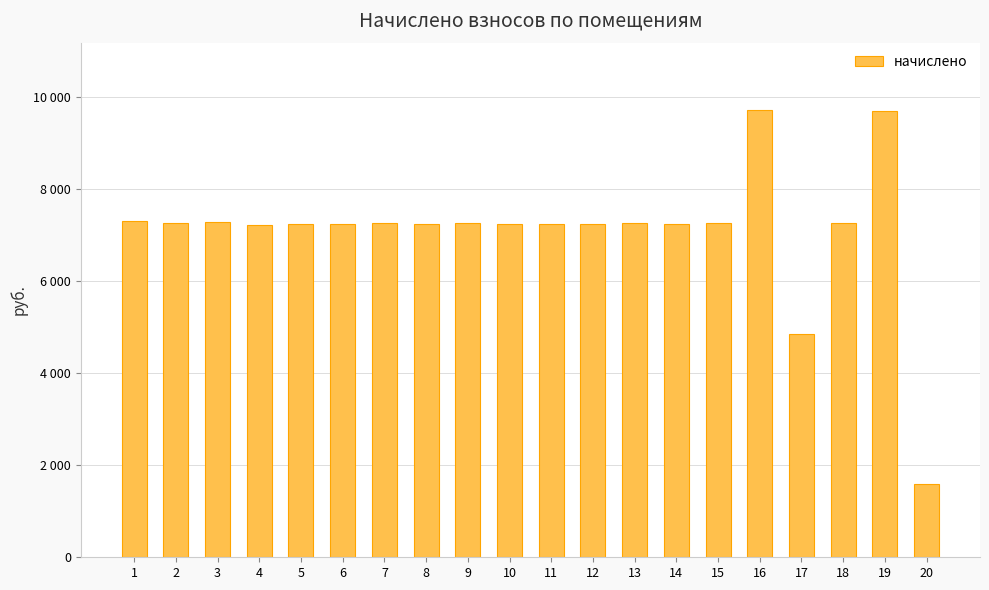

Are the bars grouped side by side (vs. stacked)?

No